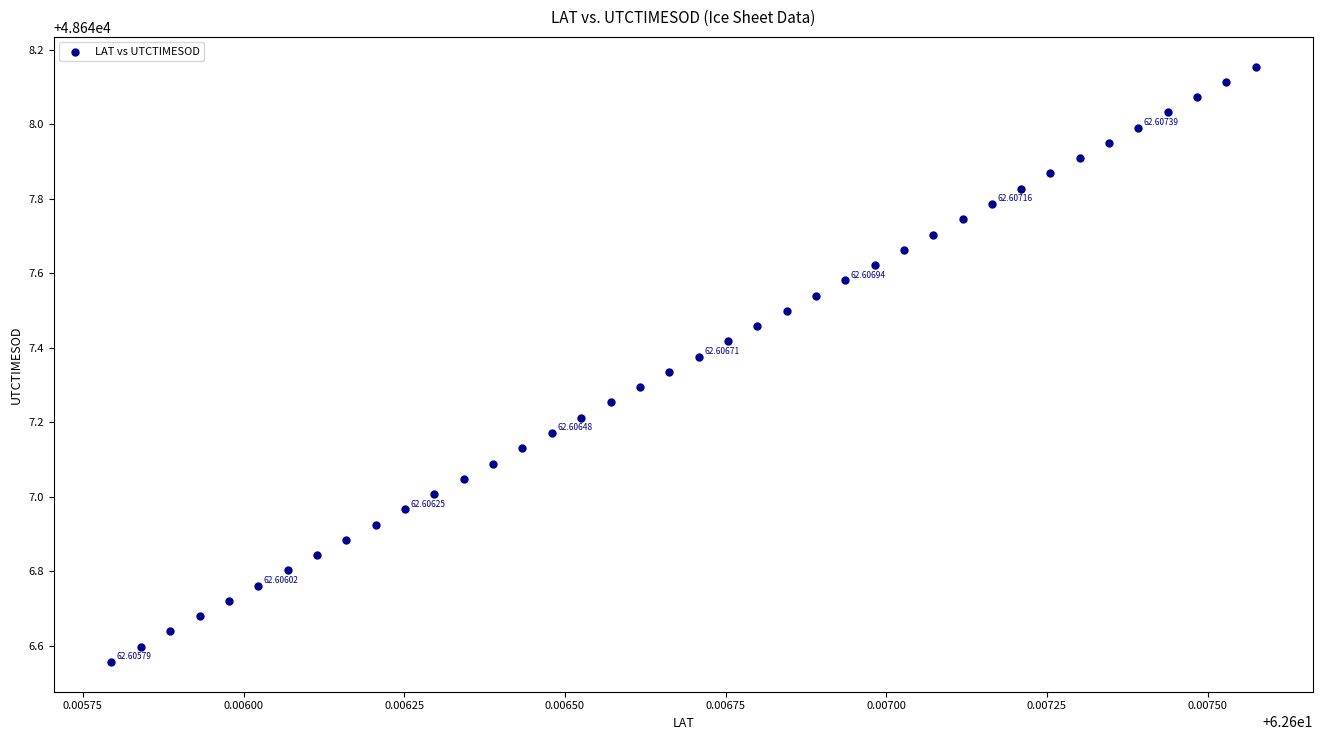

How many points are shown in the scatter plot?

40